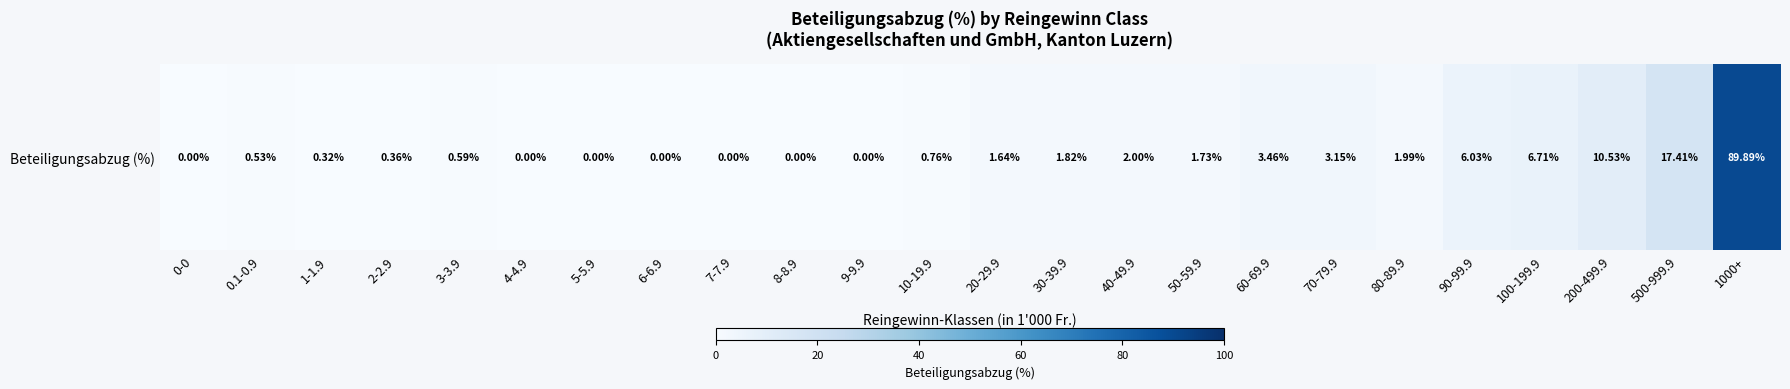

Is it true that the value at 40-49.9 is 3.5?

False